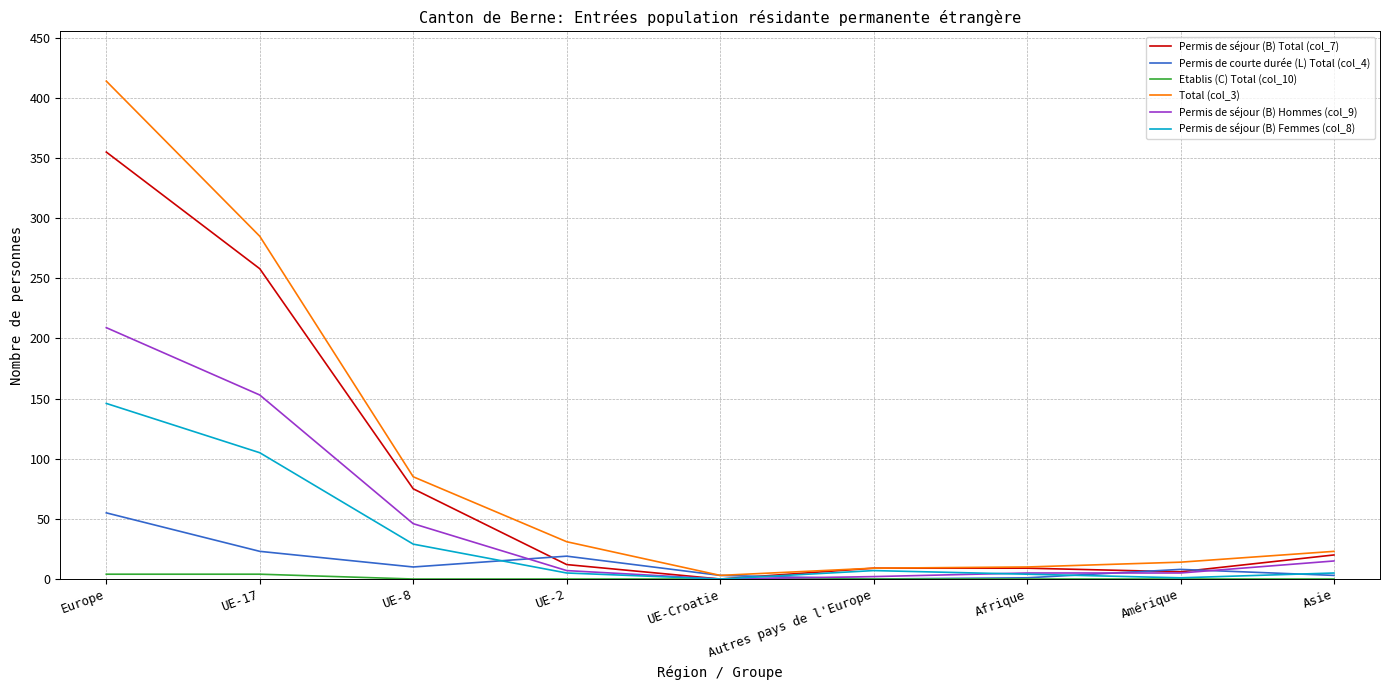

Which series has the widest spread of values?

Total (col_3)